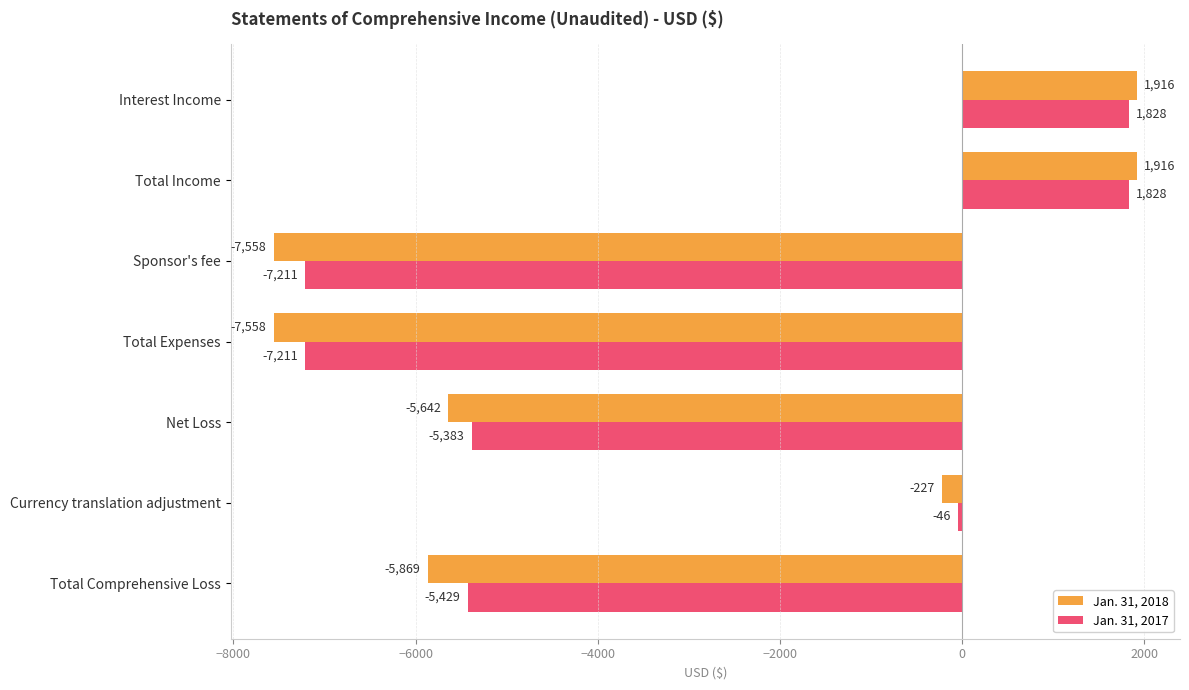

Which series has the widest spread of values?

Jan. 31, 2018